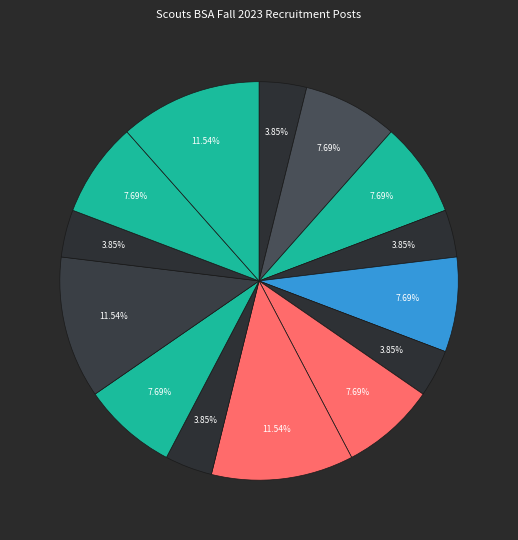

How many segments does this pie chart have?

14